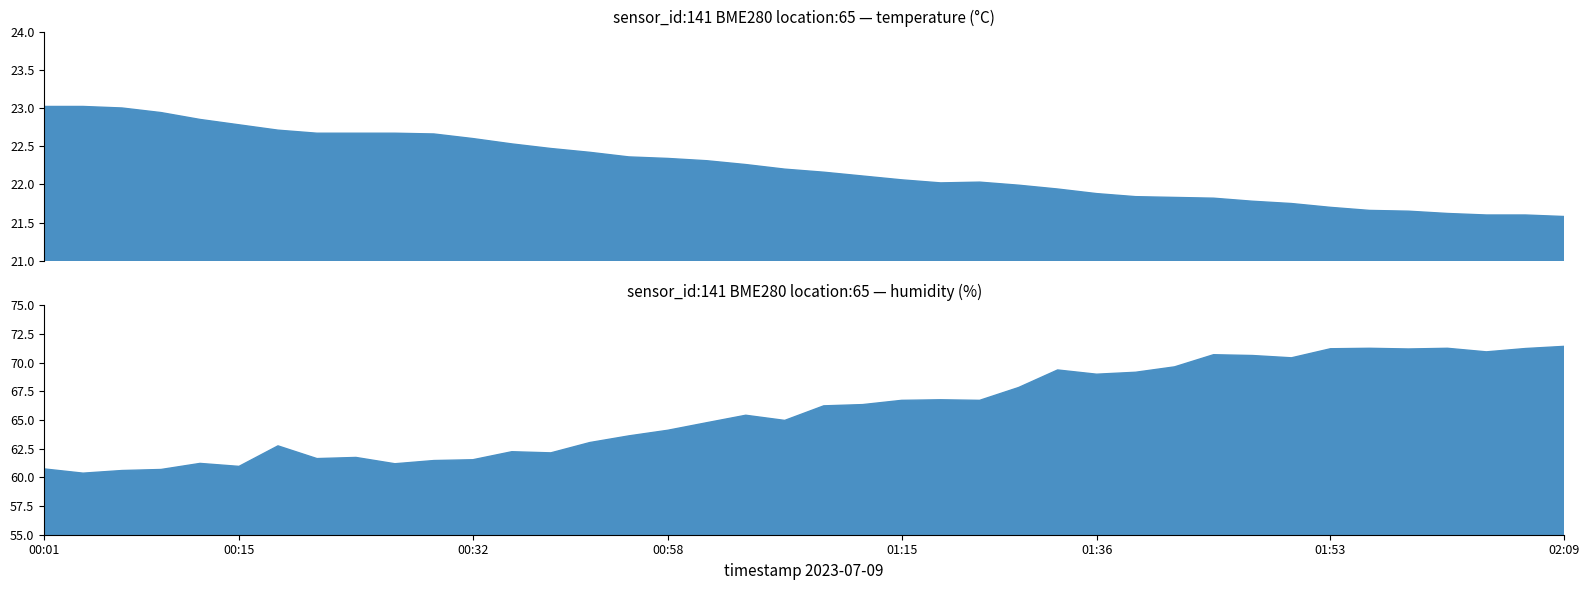

Which category has the lowest value in the temperature series?

02:09